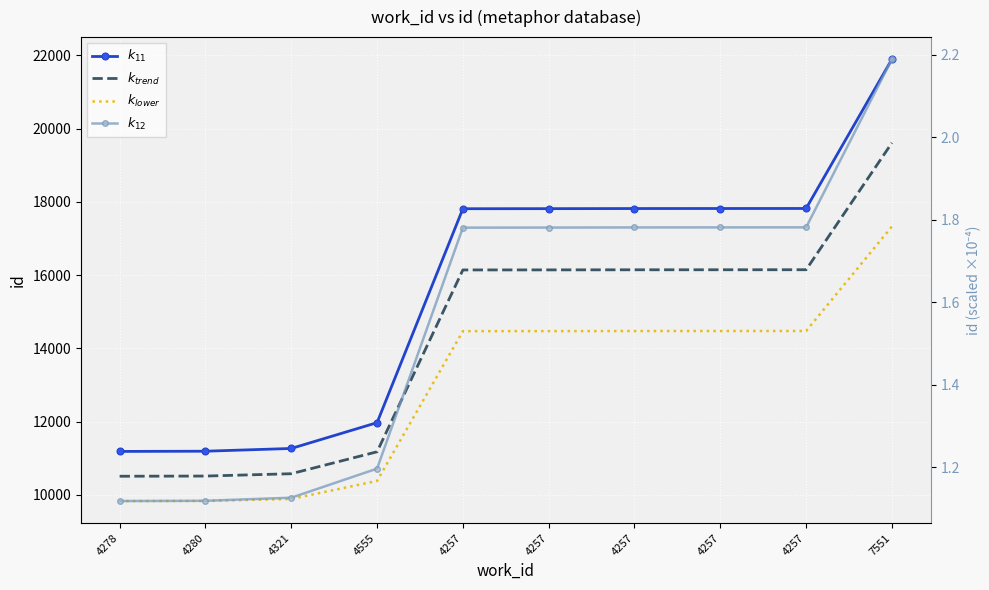

True or false: id_trend and id_scaled cross at least once.

False